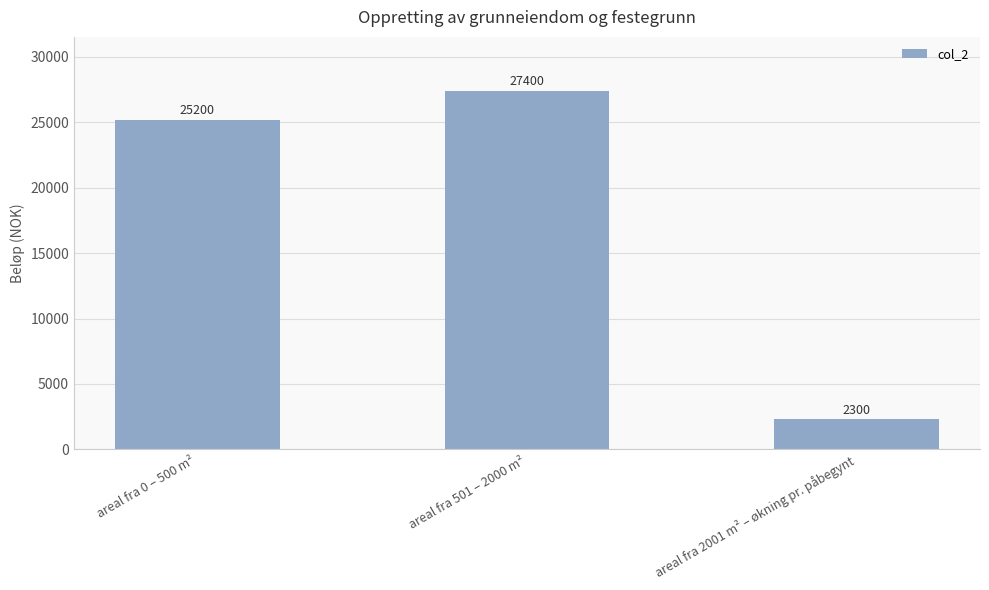

Reading right to left, extract all data points from this chart.

2300	27400	25200